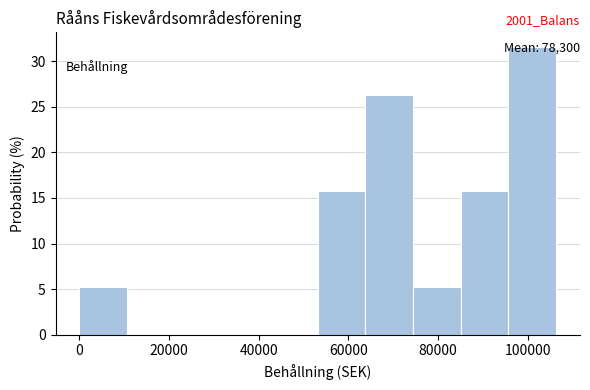

Which range on the x-axis has the tallest bar?

96000 to 106000